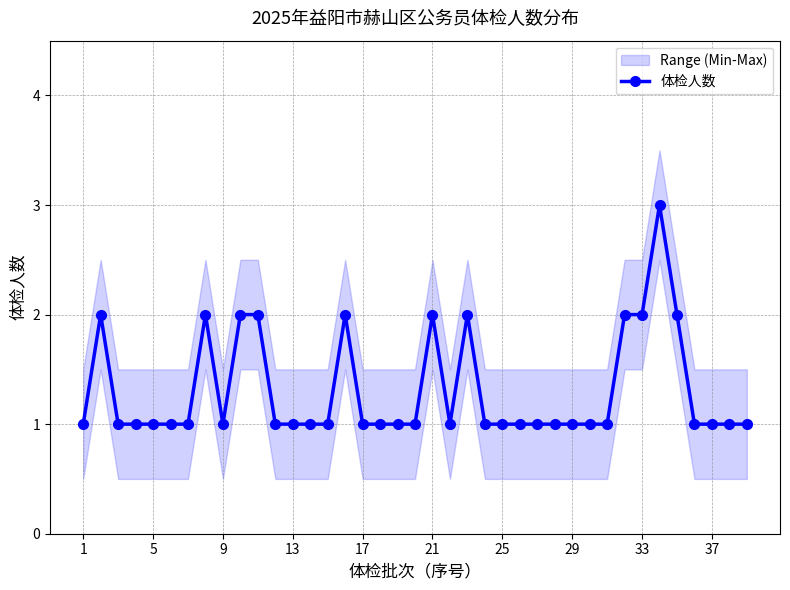

The value of 体检人数 at 13 is 1. True or false?

True